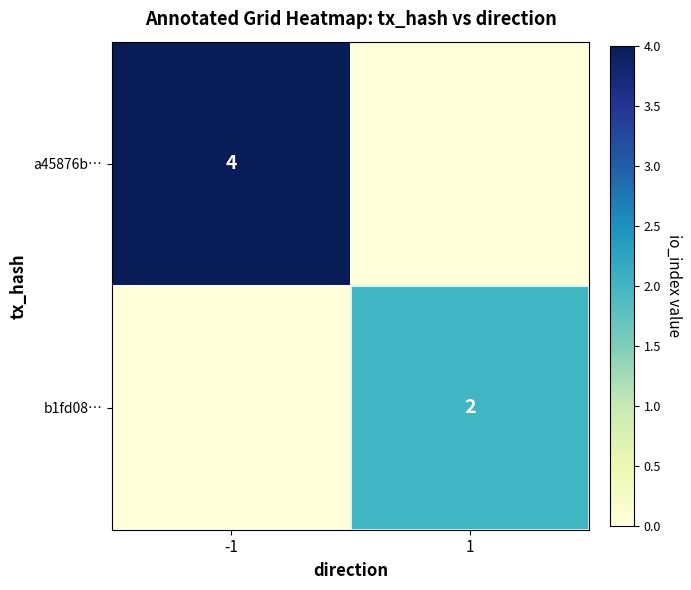

The b1fd08… series shows 2 at 1. True or false?

True